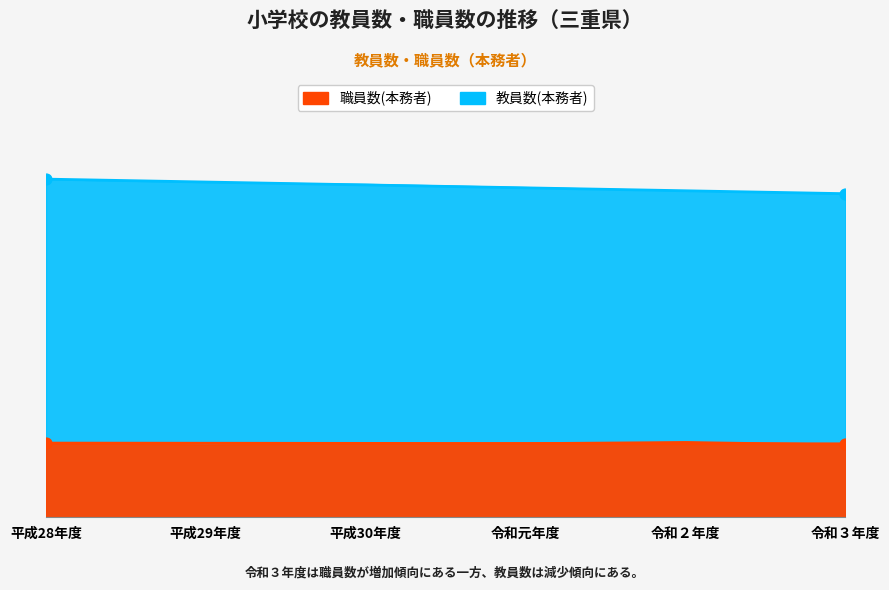

Which series contains the highest Y value?

教員数(本務者)